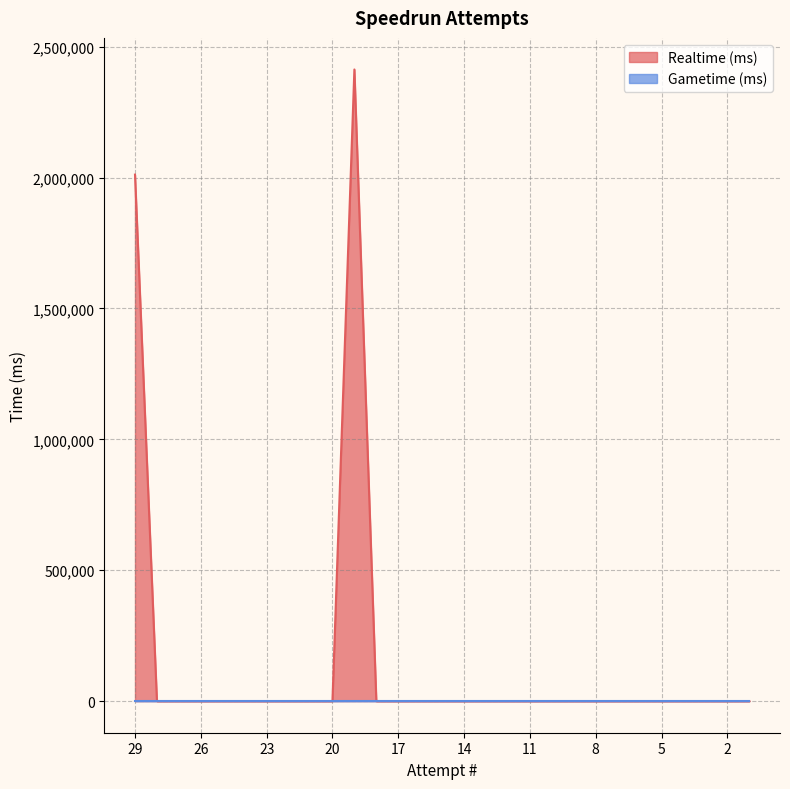

At which category does the data reach its first local peak?

19